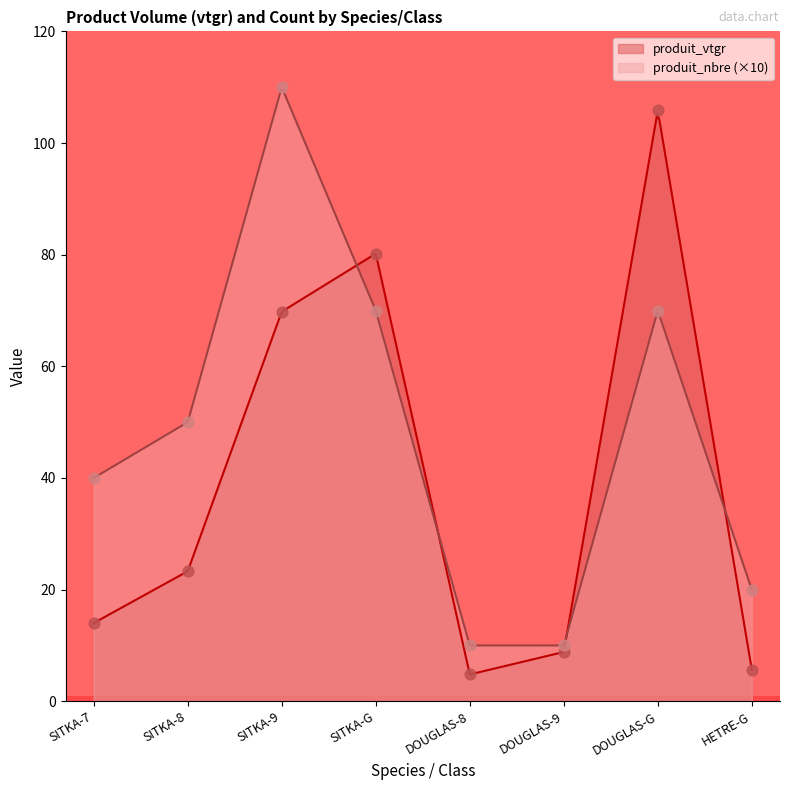

What are all the series names shown in the legend?

produit_vtgr, produit_nbre